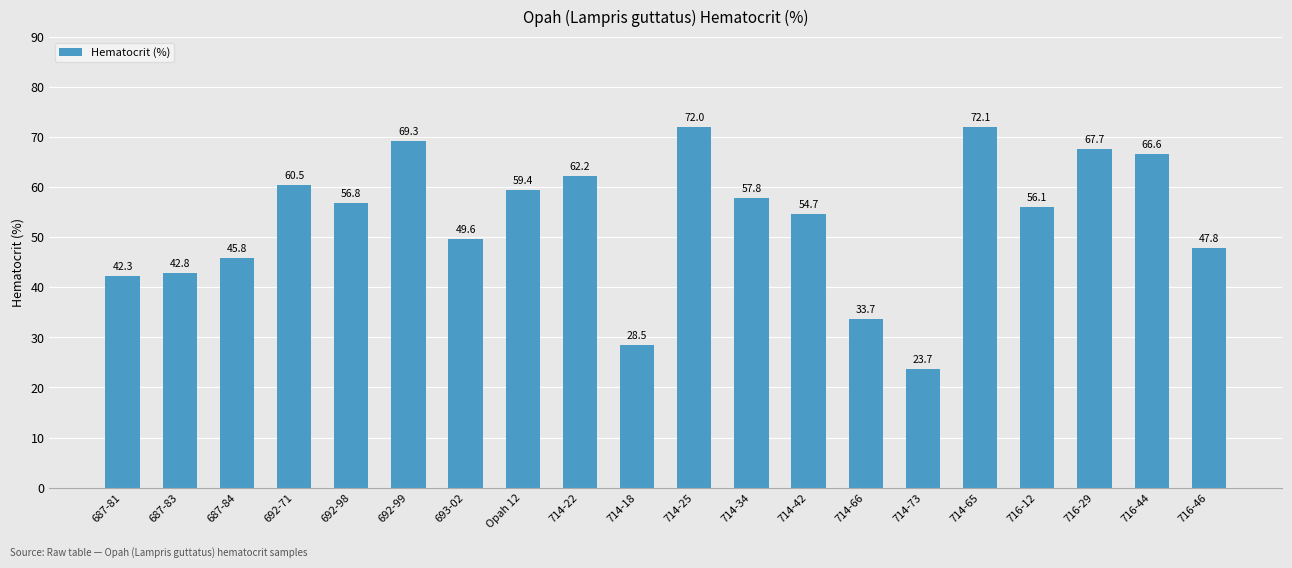

What is the maximum value shown in the chart?

72.1